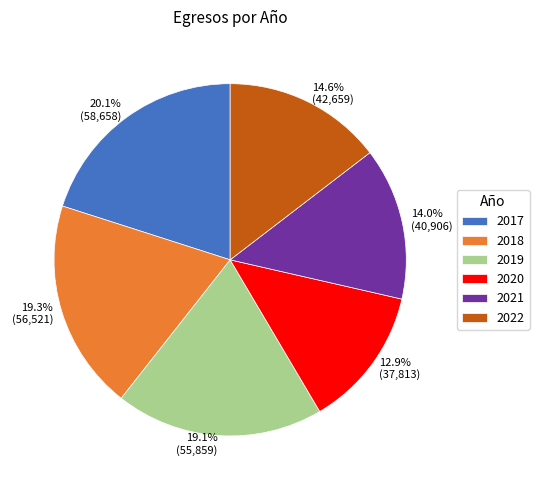

Is 2019 the majority of the pie?

No